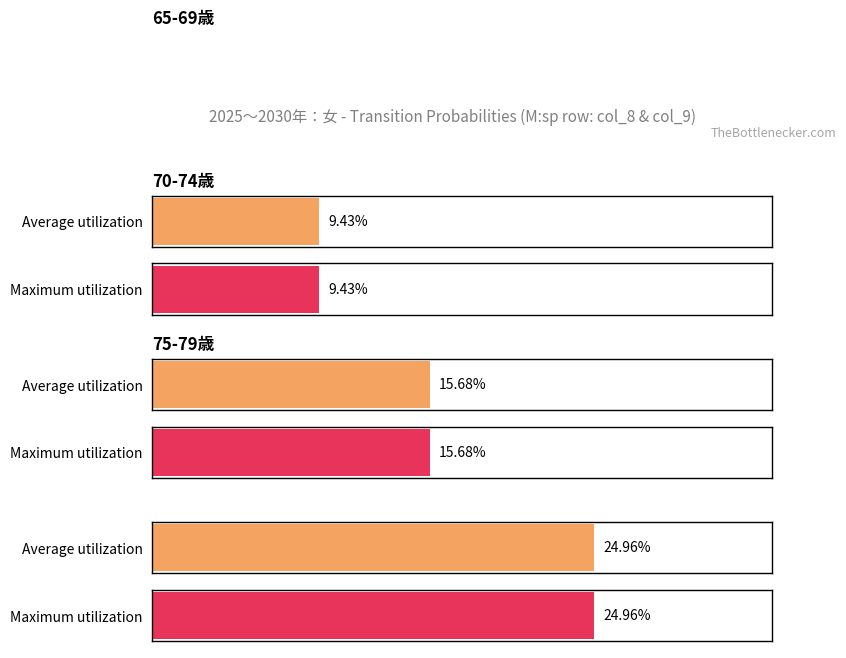

At which category is the sum across all series the highest?

75-79歳